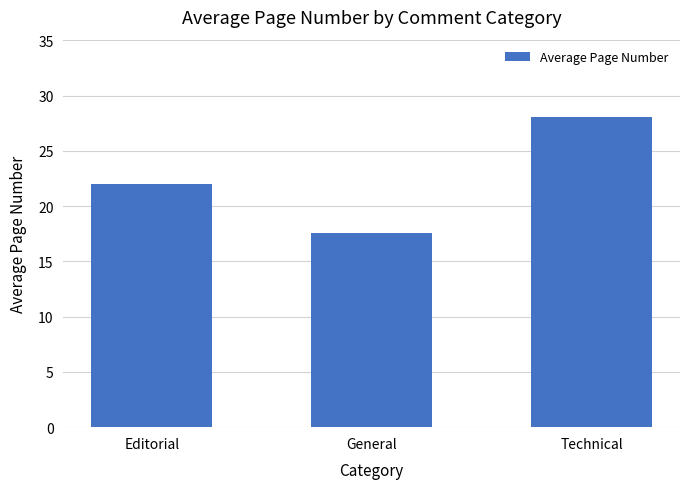

What is the approximate value at Technical?

28.0